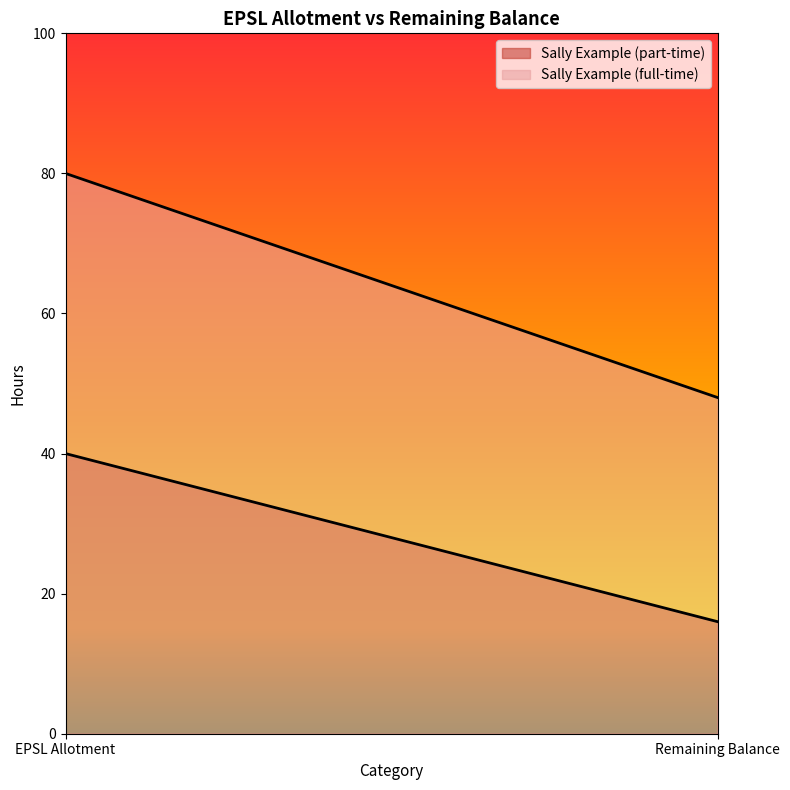

Rank the series by their maximum value, from highest to lowest.

Sally Example (full-time), Sally Example (part-time)